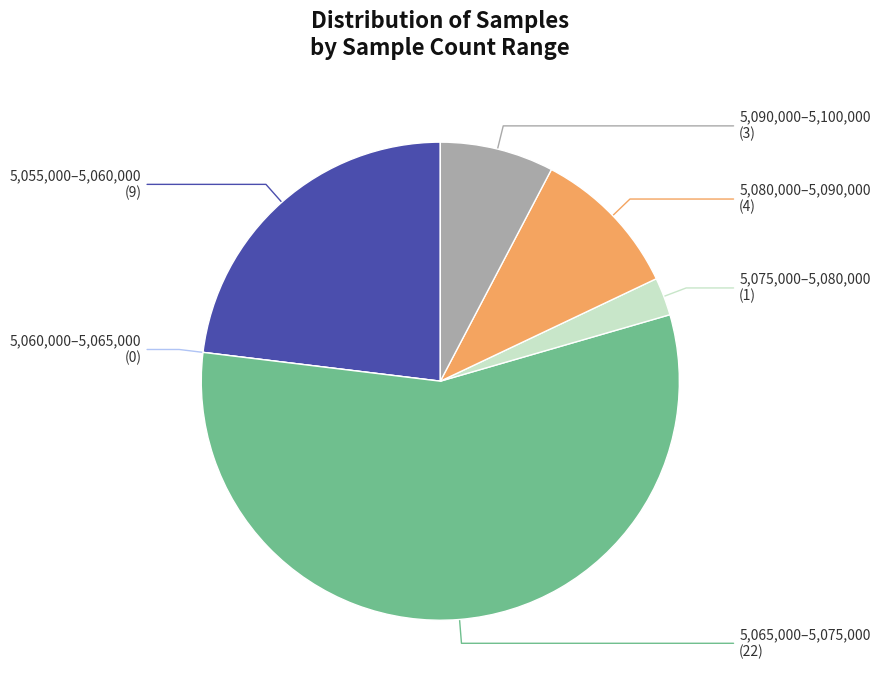

Between 5,080,000–5,090,000 and 5,075,000–5,080,000, which is larger?

5,080,000–5,090,000